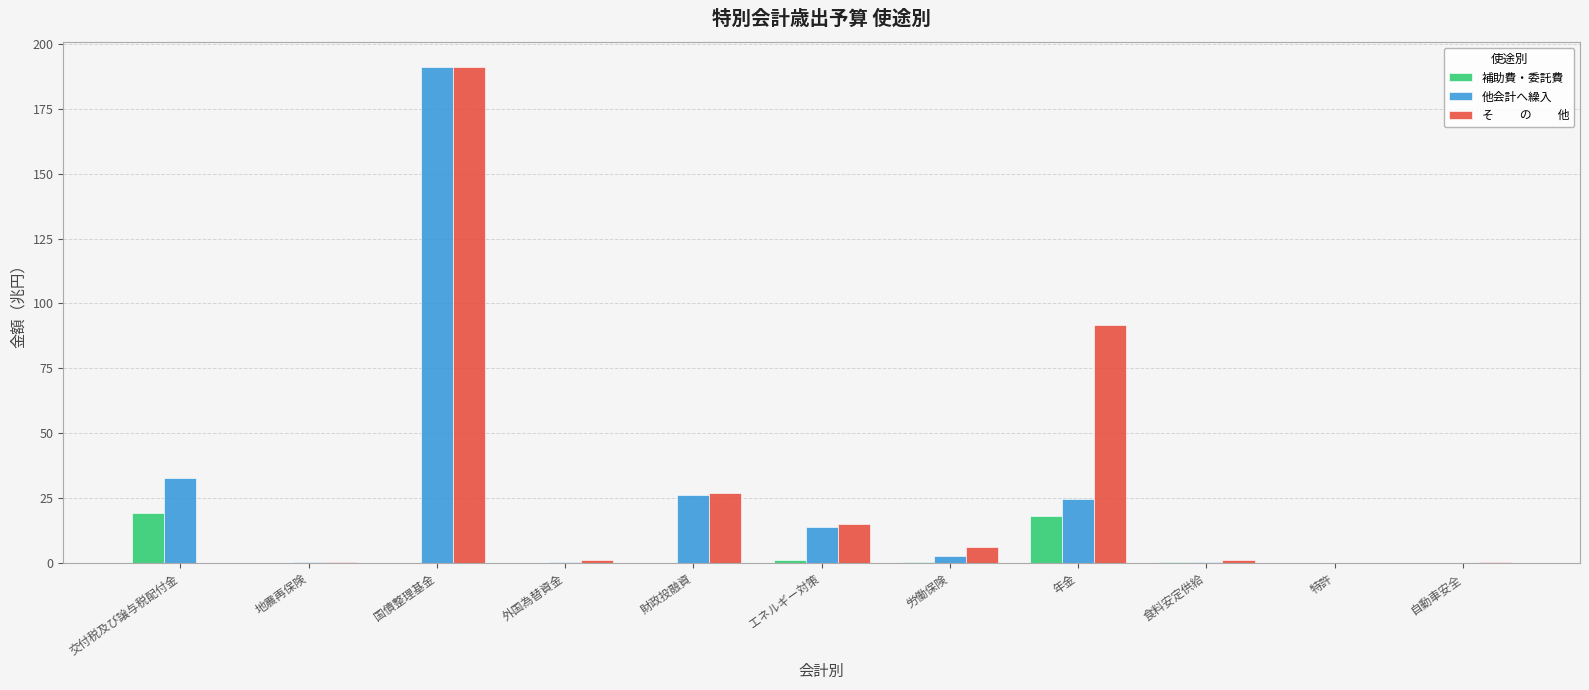

What is the spread (max minus min) of values at エネルギー対策?

13.9